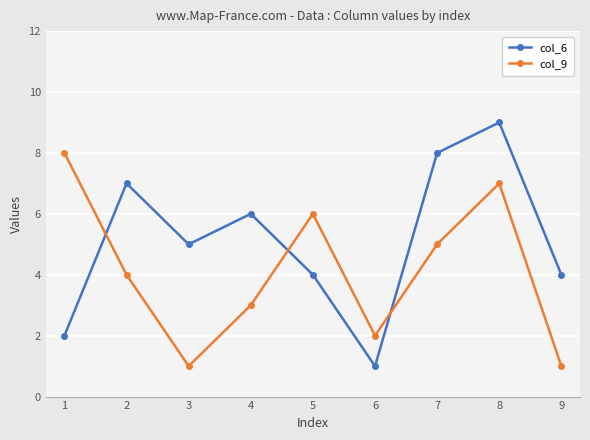

Is the value of col_6 at 9 greater than the value of col_9 at 4?

Yes